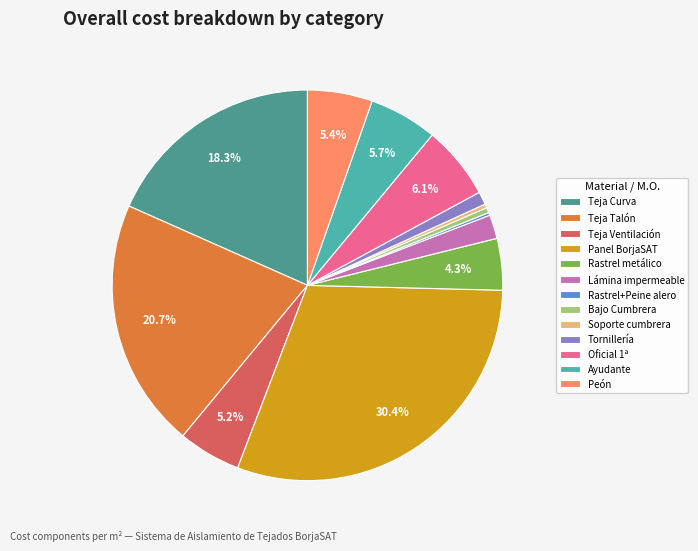

To the nearest percent, what percentage of the pie is Peón?

5%